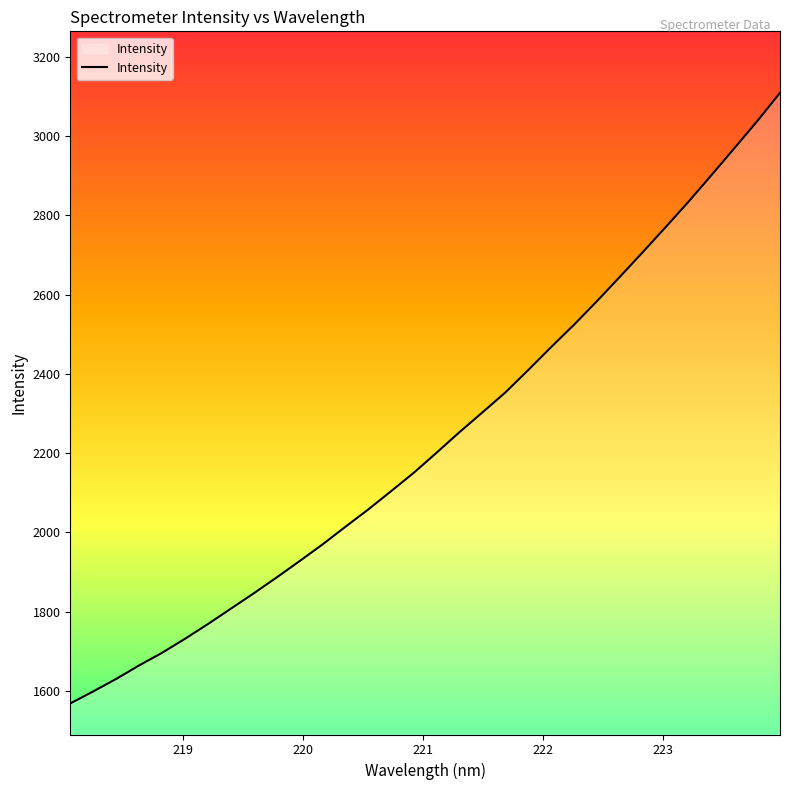

What is the sum of all values?

71490.6